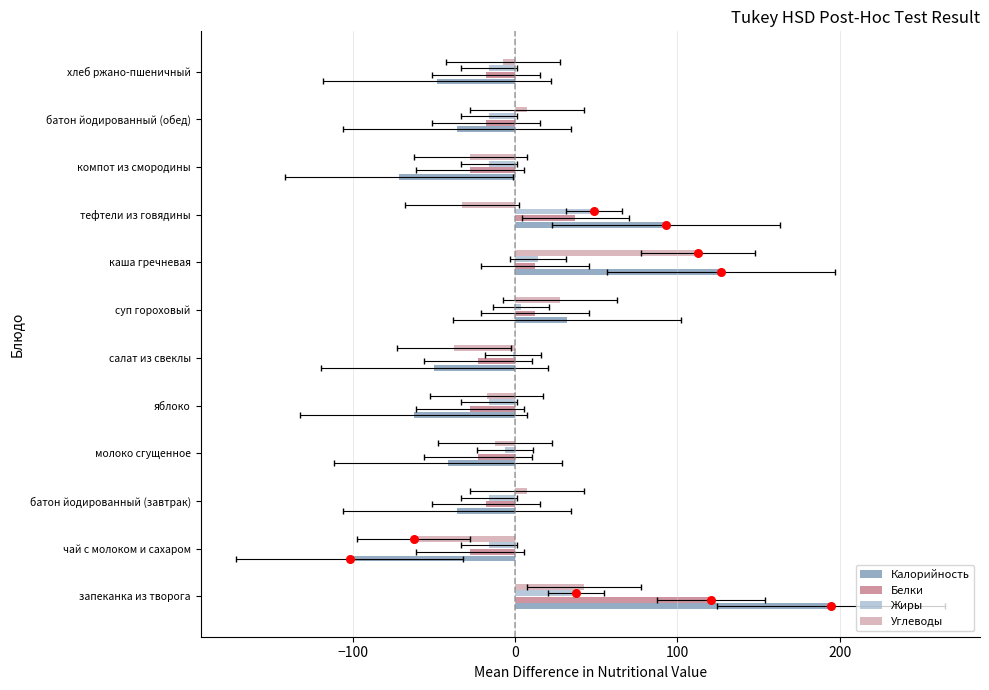

Which series reaches the minimum Y coordinate?

Калорийность